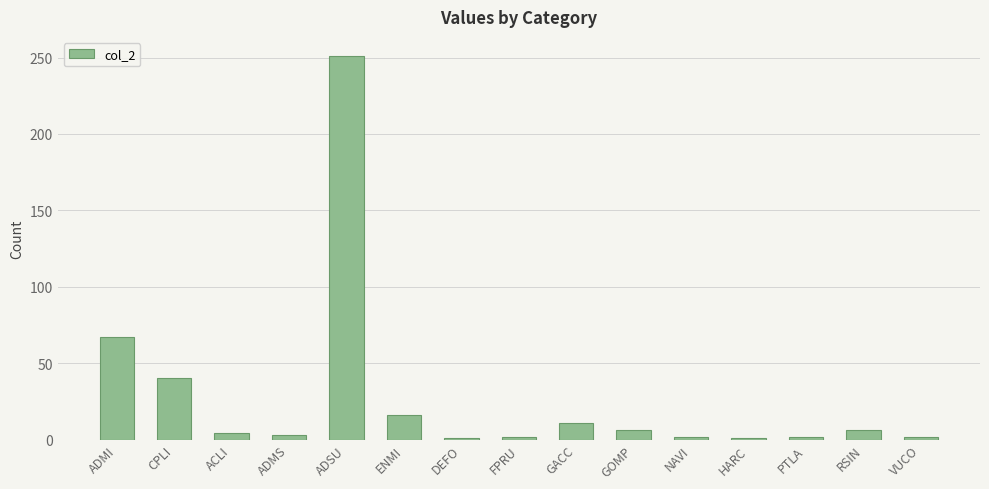

Approximately how many times larger is the value at ACLI compared to GACC?

0.4